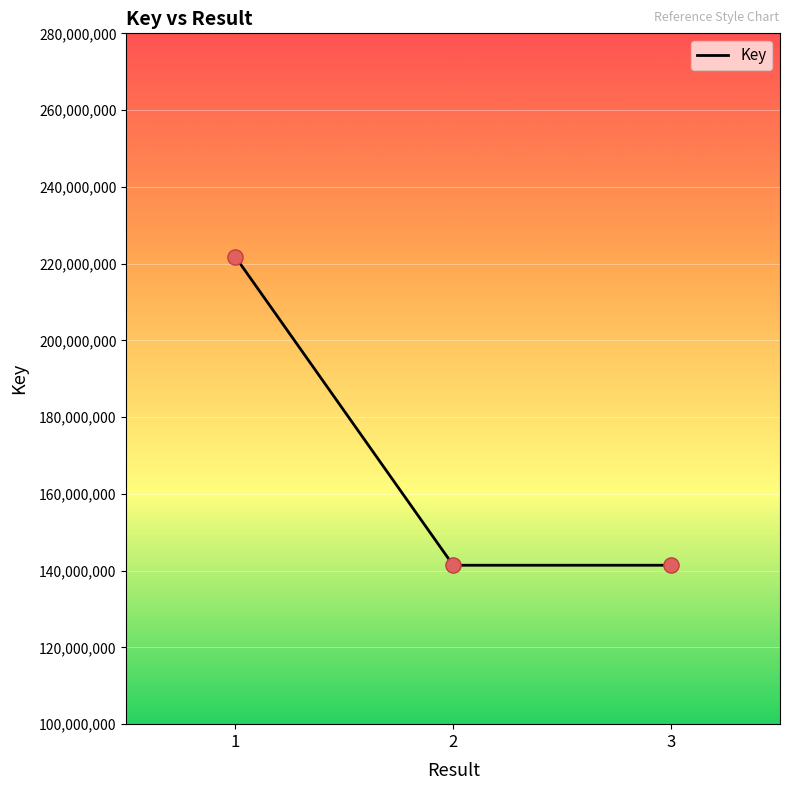

Between 3 and 1, which is larger?

1